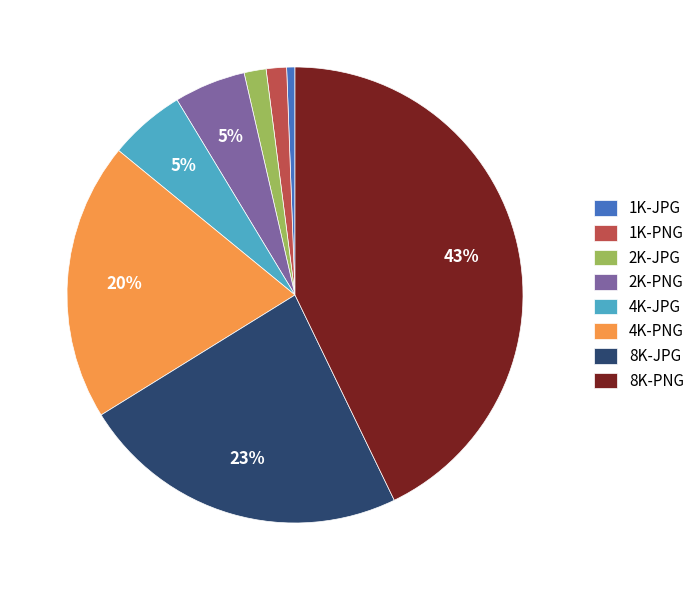

Is the sum of 1K-PNG and 2K-PNG greater than half?

No